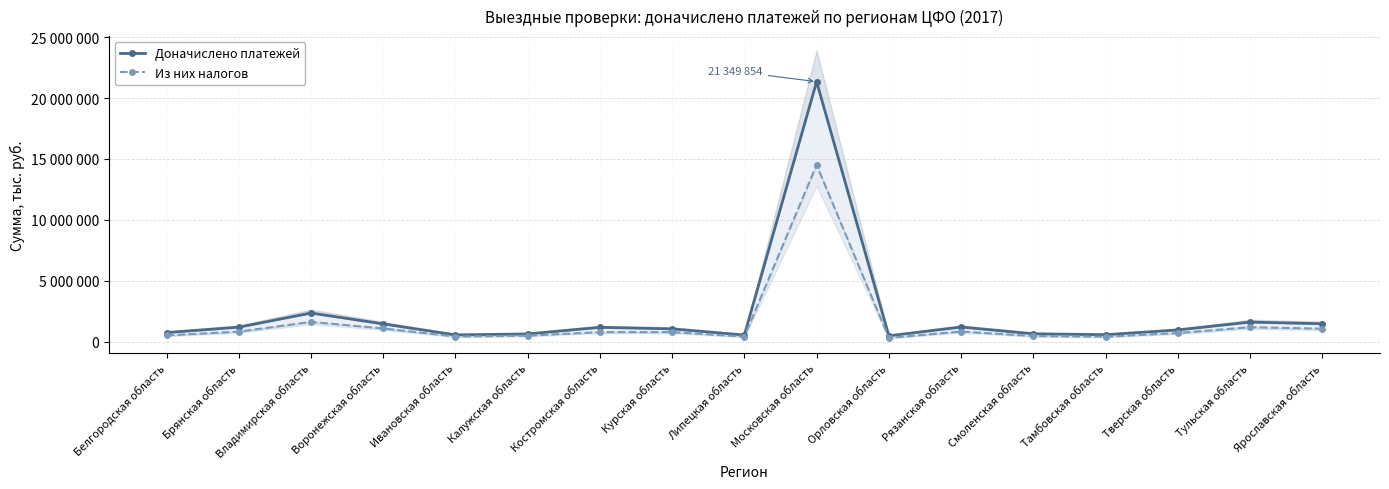

Which label corresponds to the largest value in the chart?

Московская область